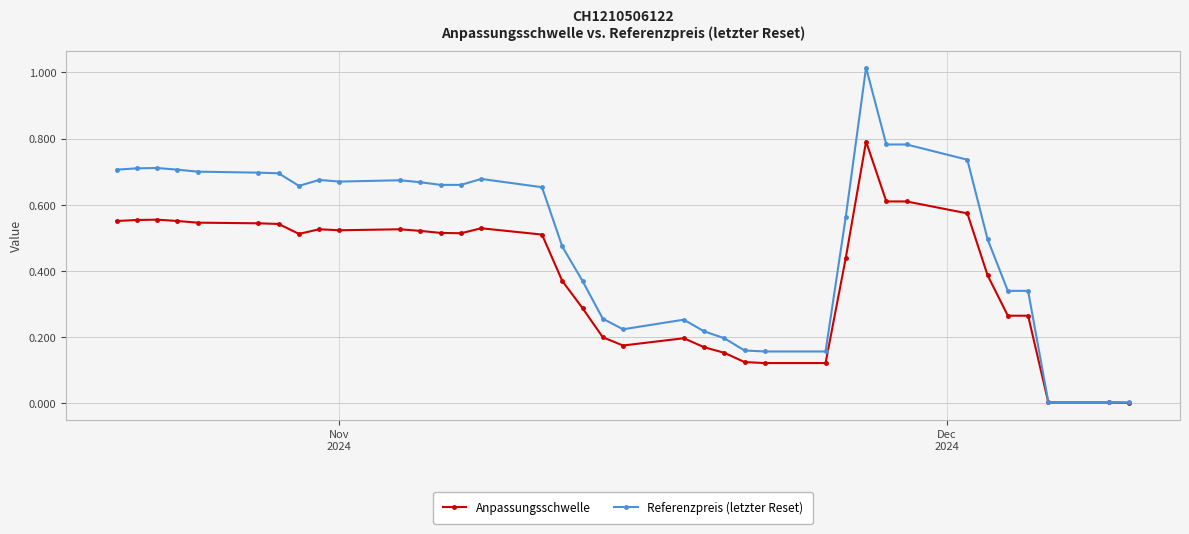

True or false: Referenzpreis (letzter Reset) has more than 1 points higher than both neighbors.

True